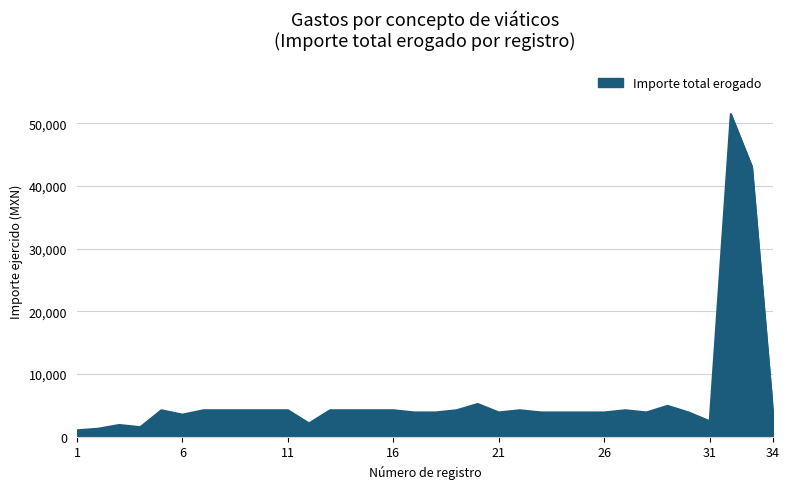

What is the difference between the maximum and minimum values?

50450